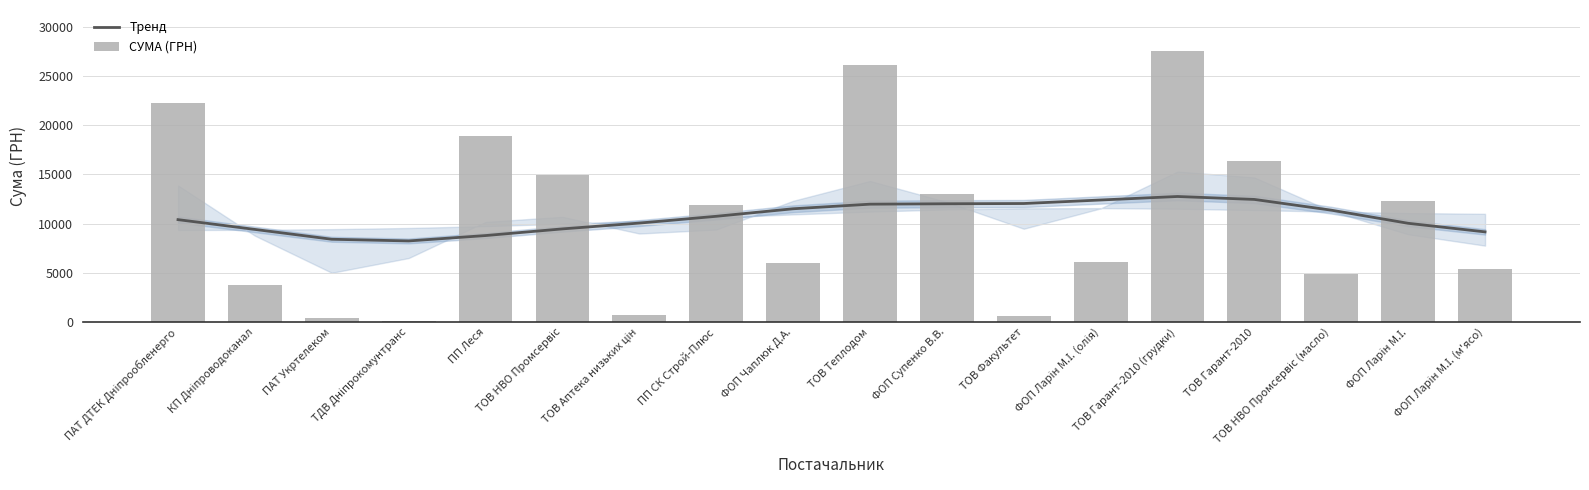

At which label does Тренд reach its minimum?

ТДВ Дніпрокомунтранс